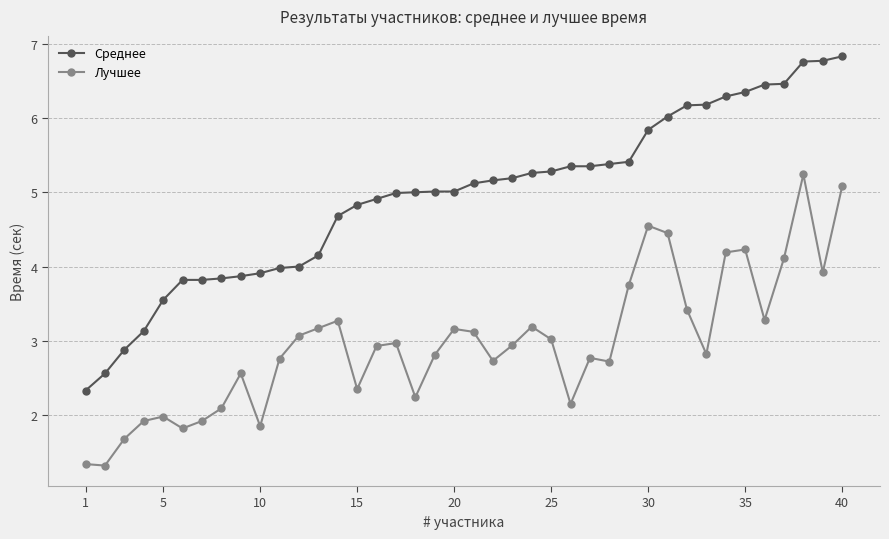

Which series has the largest total across all categories?

Среднее